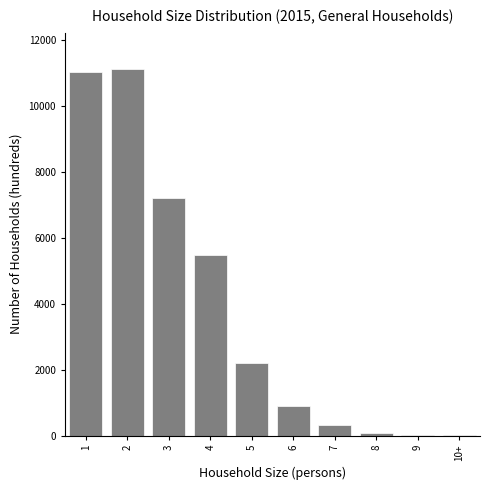

What is the maximum value shown in the chart?

11111